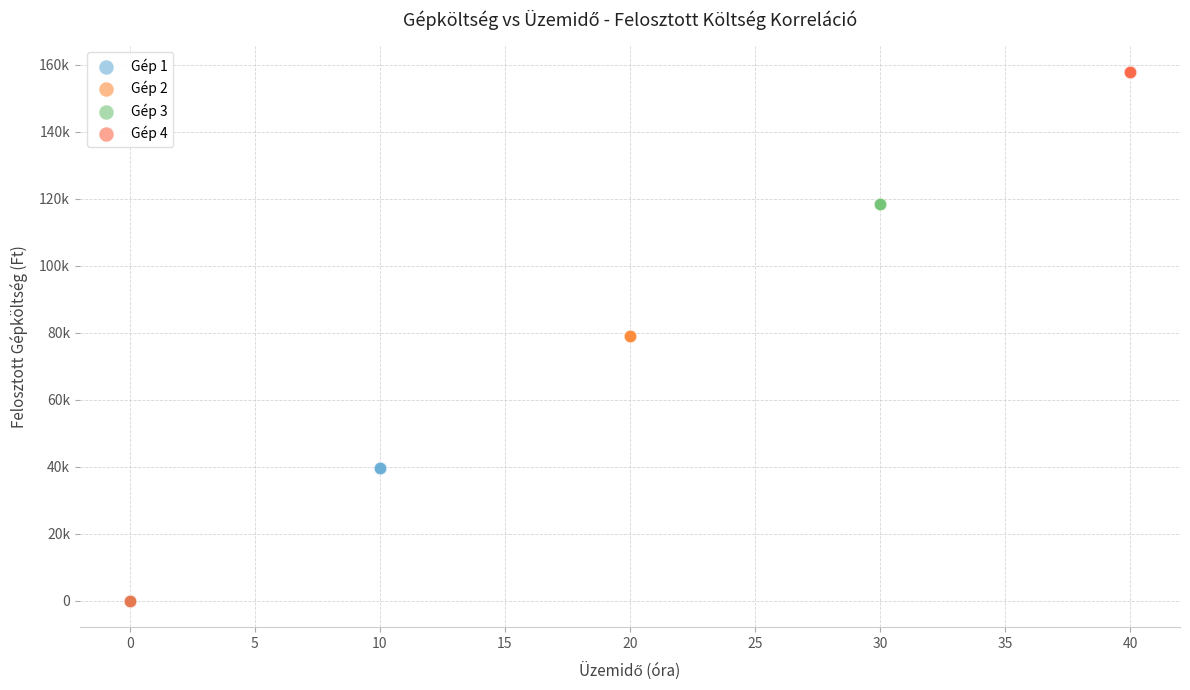

What are all the series names shown in the legend?

Gép 1, Gép 2, Gép 3, Gép 4